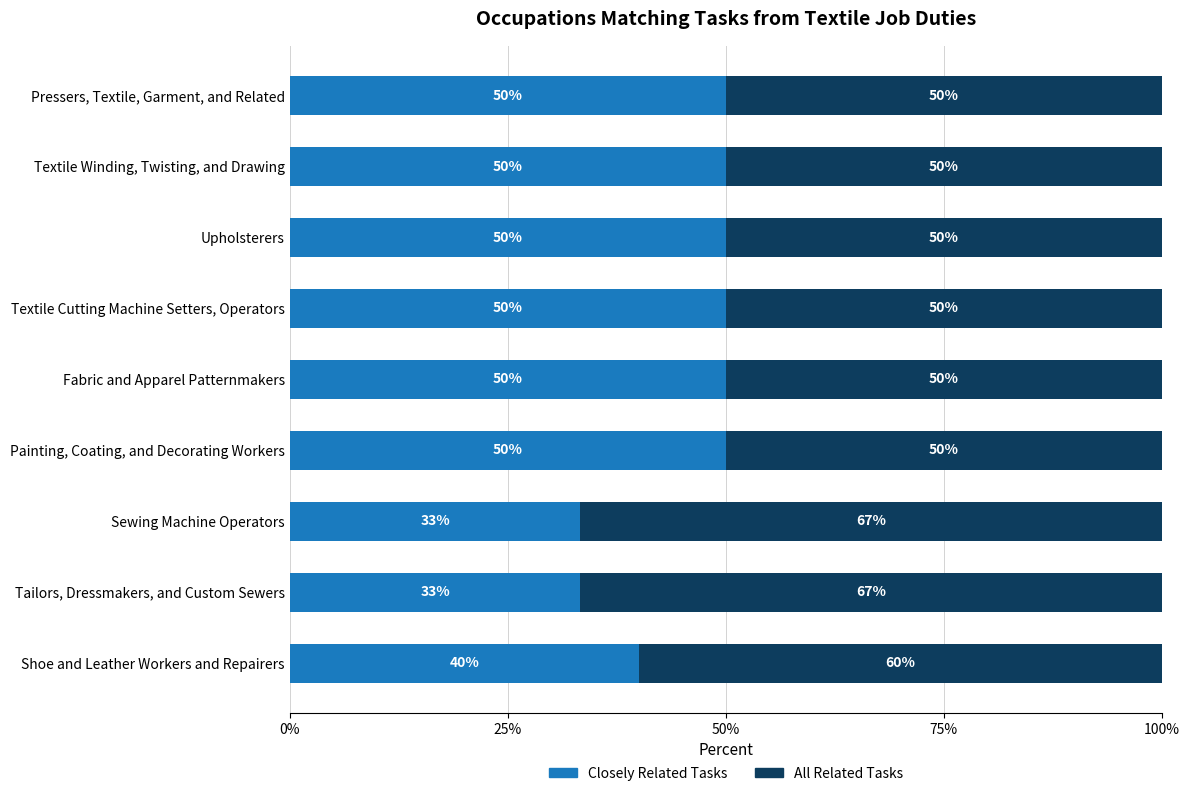

What is the total value across all series at Textile Cutting Machine Setters, Operators?

100.0